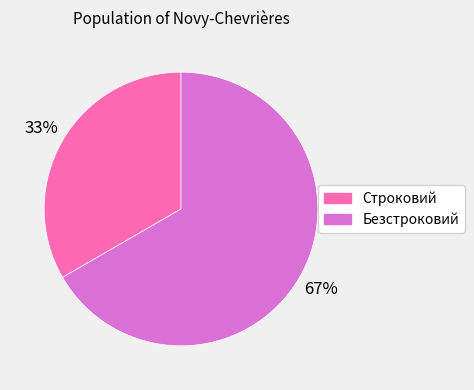

Do Строковий and Безстроковий together represent more than half of the pie?

Yes